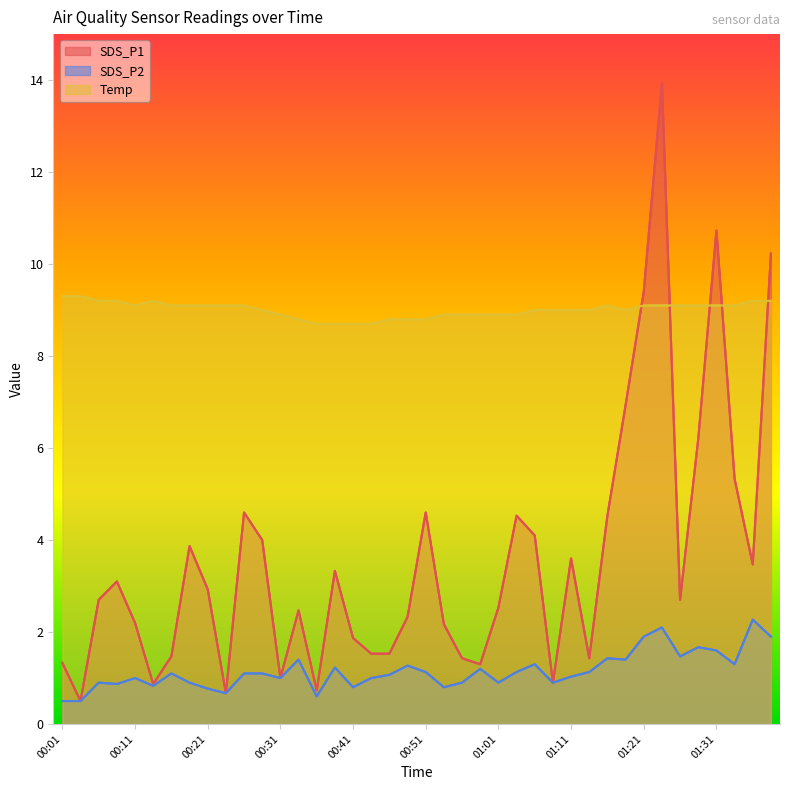

Which category has the lowest value across all series?

00:03